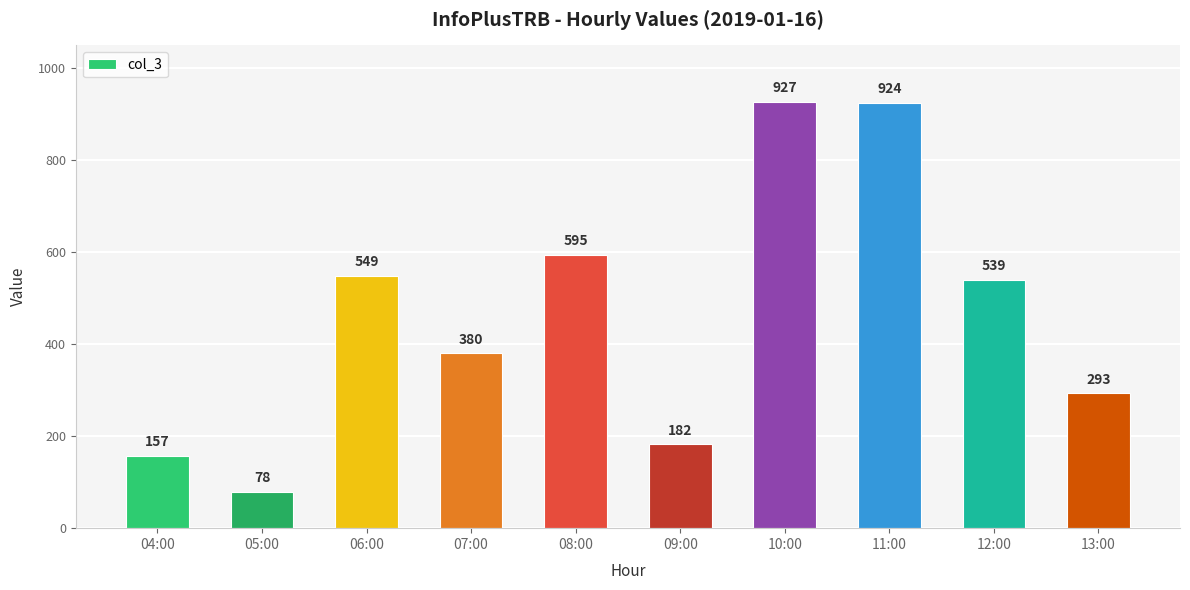

What is the greatest value displayed?

927